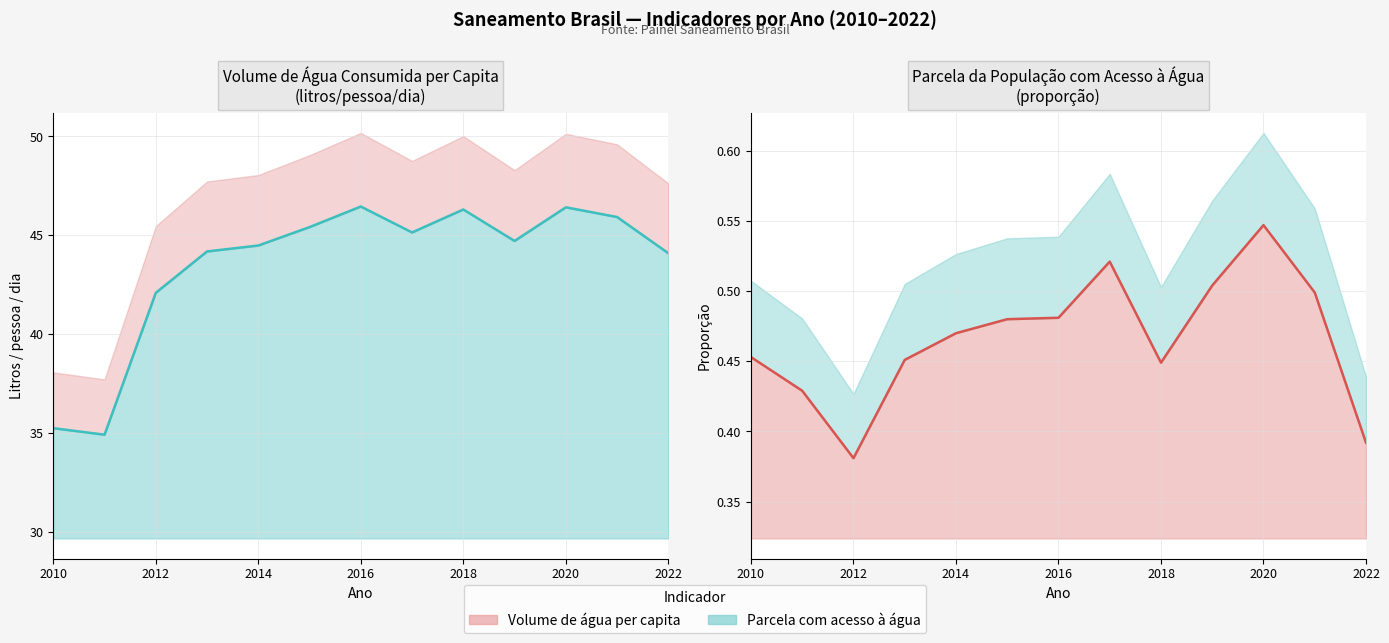

Is it true that Volume de agua consumida per capita equals 15.4 at 2014?

False